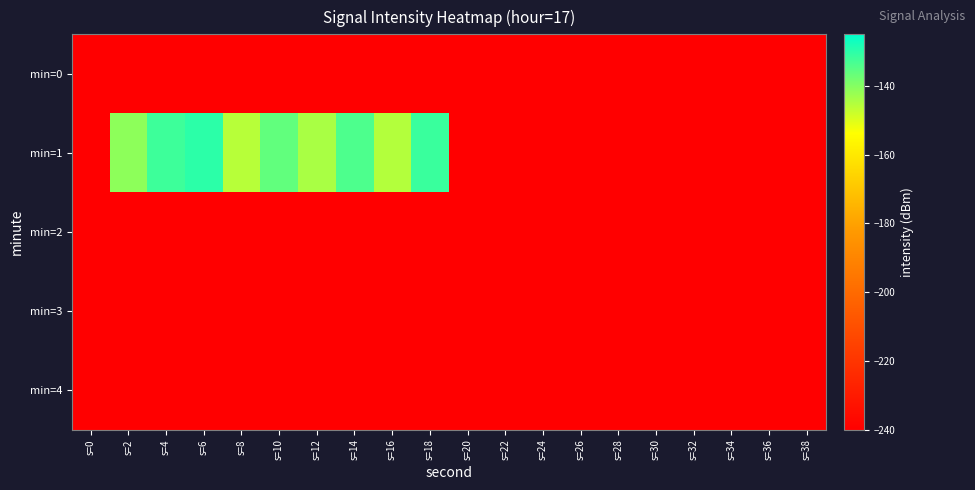

Which has a higher value, s=28 or s=12?

s=28